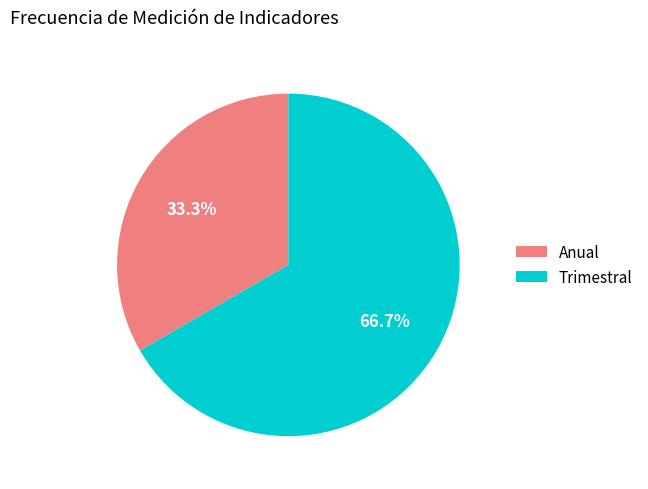

True or false: Trimestral accounts for 67% of the total.

True